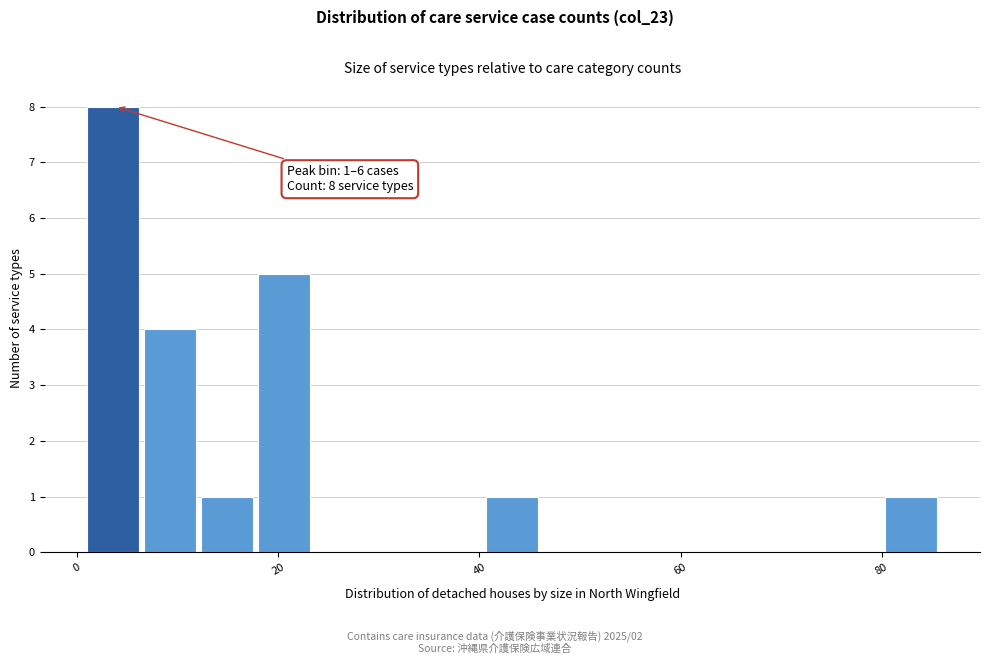

Read against the x-axis, roughly where is the centre of the tallest bar?

4